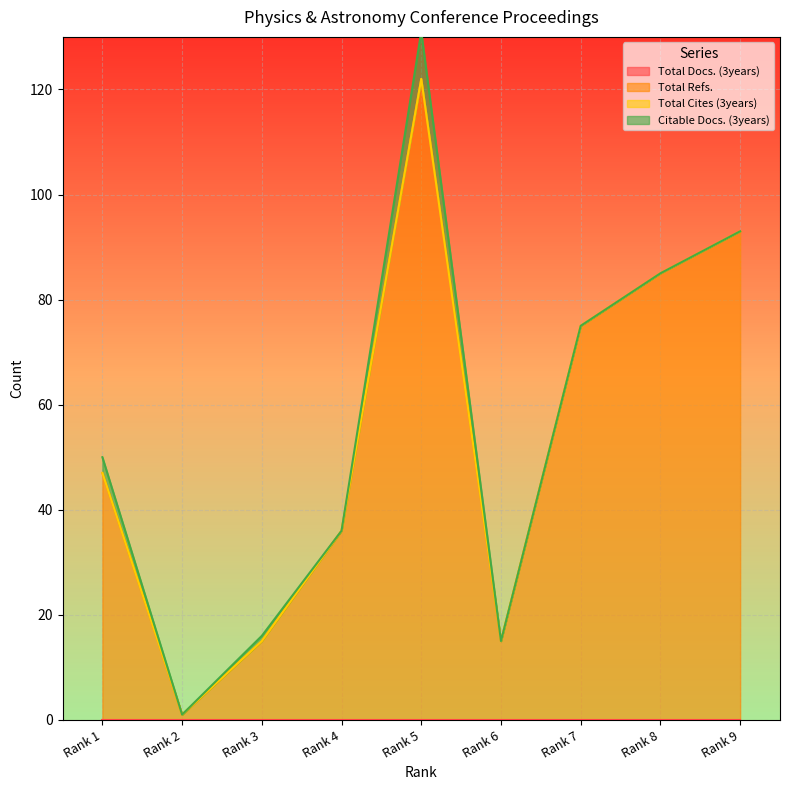

How many data points in Citable Docs. (3years) are above 0?

3